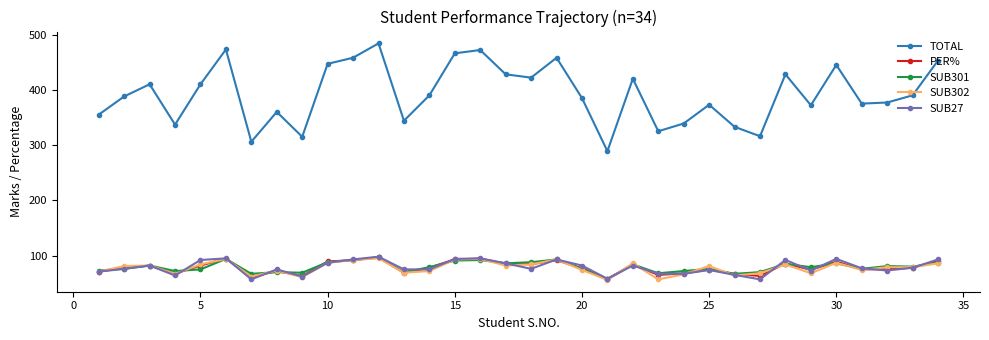

Which series has the largest range (max minus min)?

TOTAL